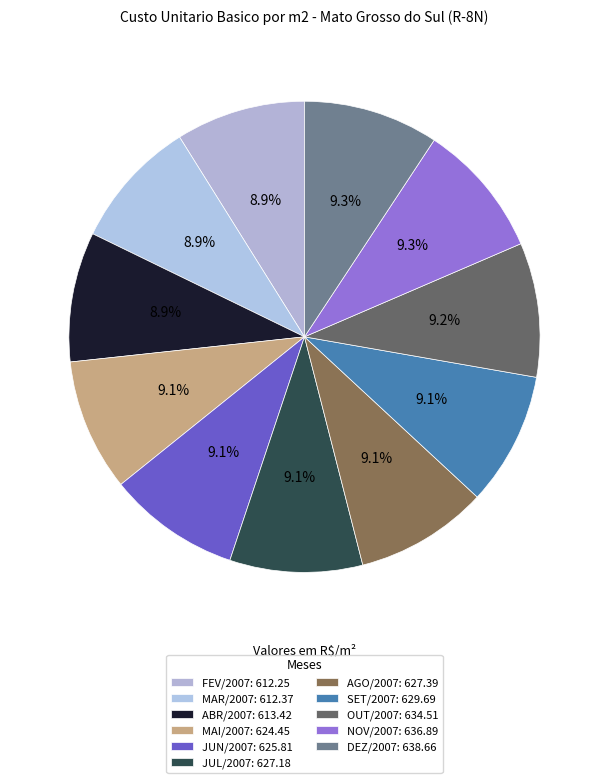

To the nearest percent, what portion does OUT/2007 represent?

9%